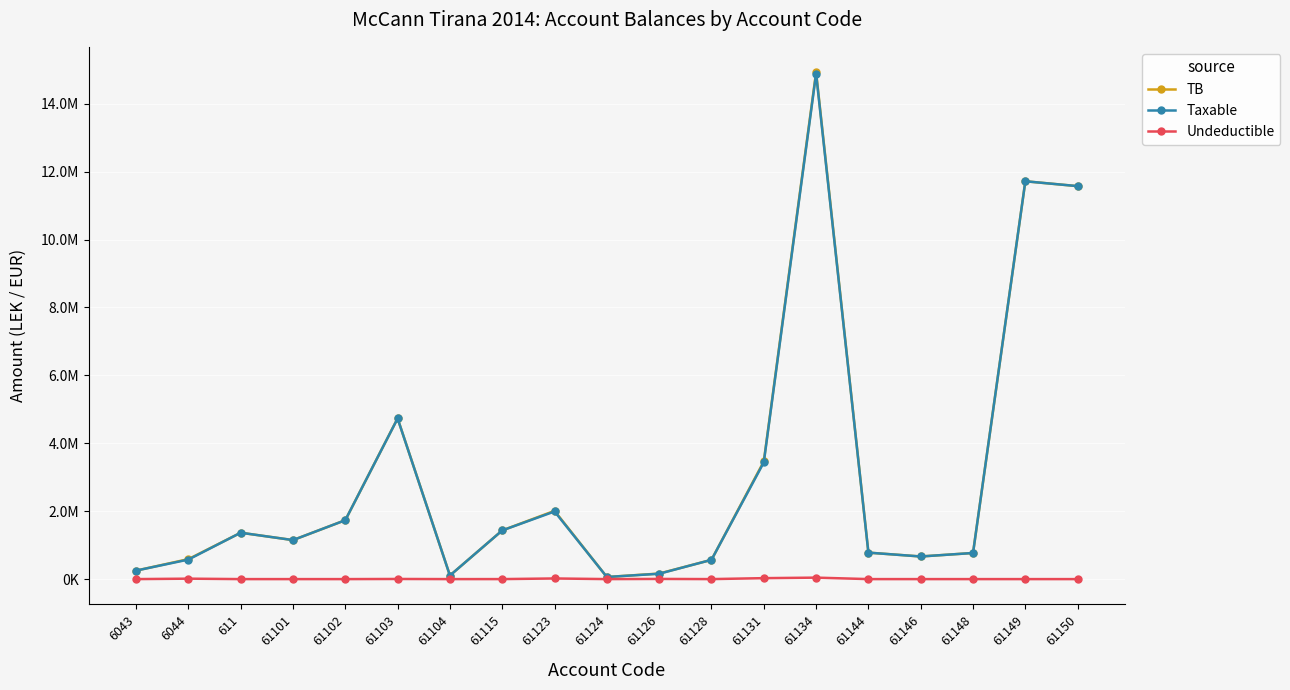

What is the difference between the maximum and minimum values in the Taxable series?

14826046.6